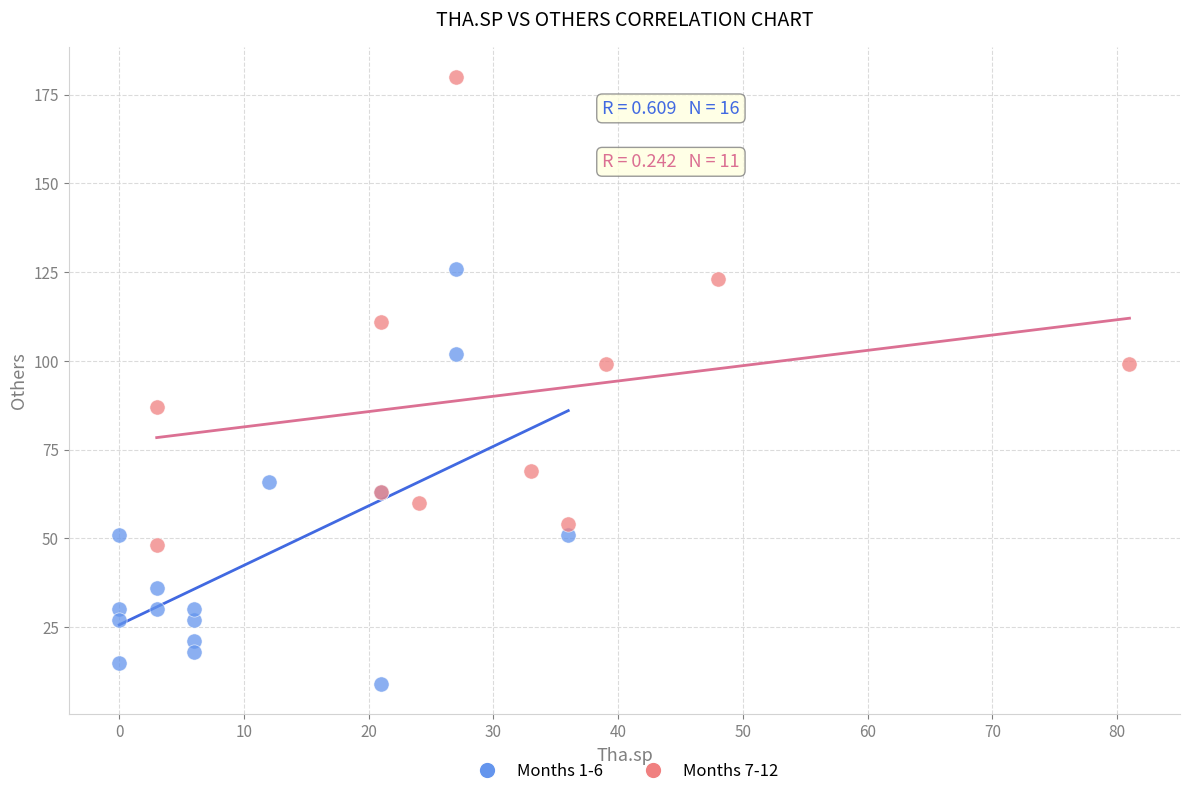

Which series reaches the maximum Y coordinate?

Months 7-12